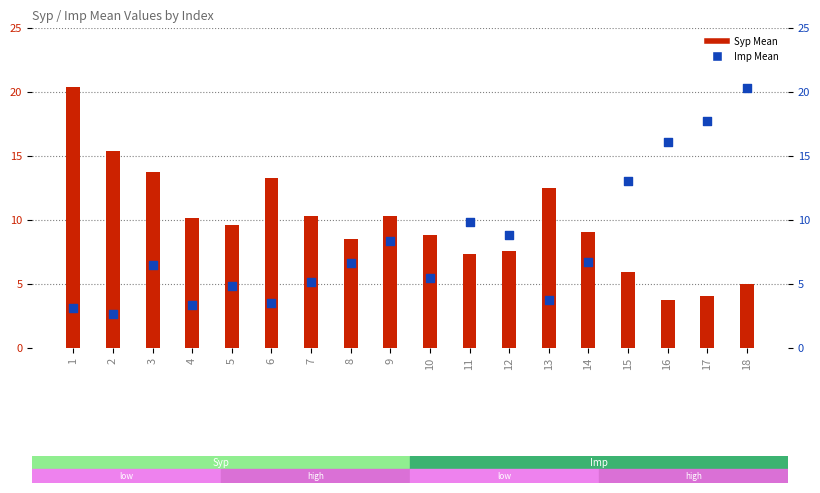

At which category is the sum across all series the highest?

18